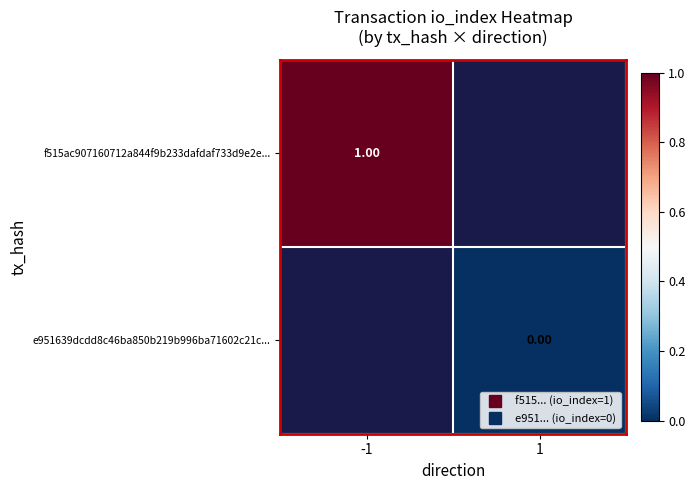

The value of f515ac907160712a844f9b233dafdaf733d9e2e... at -1 is 1.0. True or false?

True